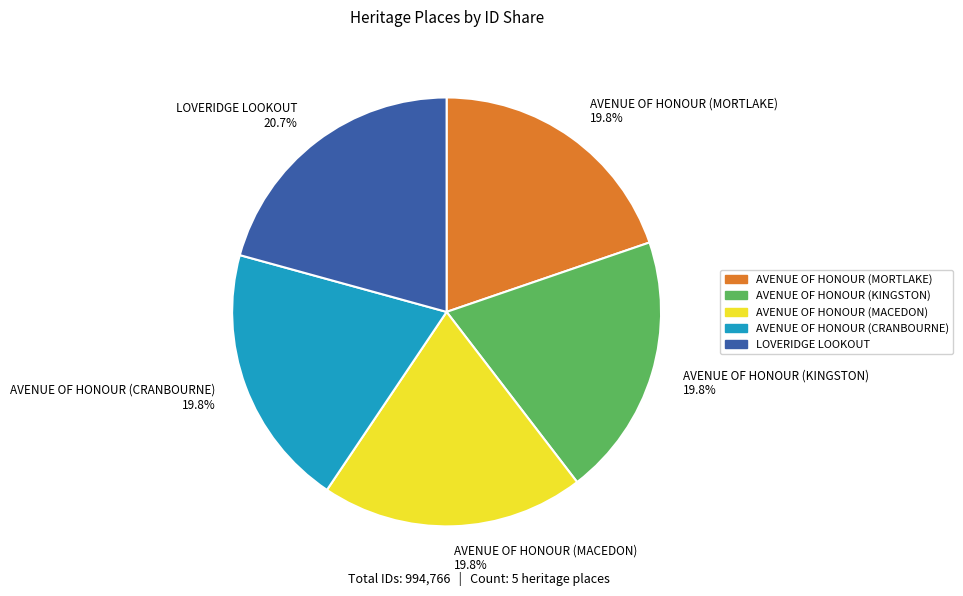

Approximately how many times larger is the value at AVENUE OF HONOUR (CRANBOURNE) compared to AVENUE OF HONOUR (MACEDON)?

1.0